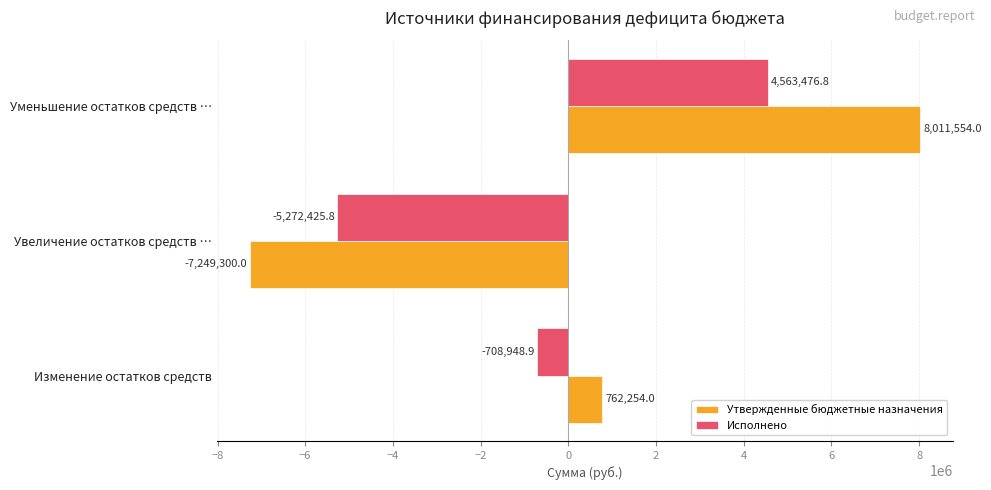

The value of Утвержденные бюджетные назначения at Уменьшение остатков средств … is 11842037.2. True or false?

False